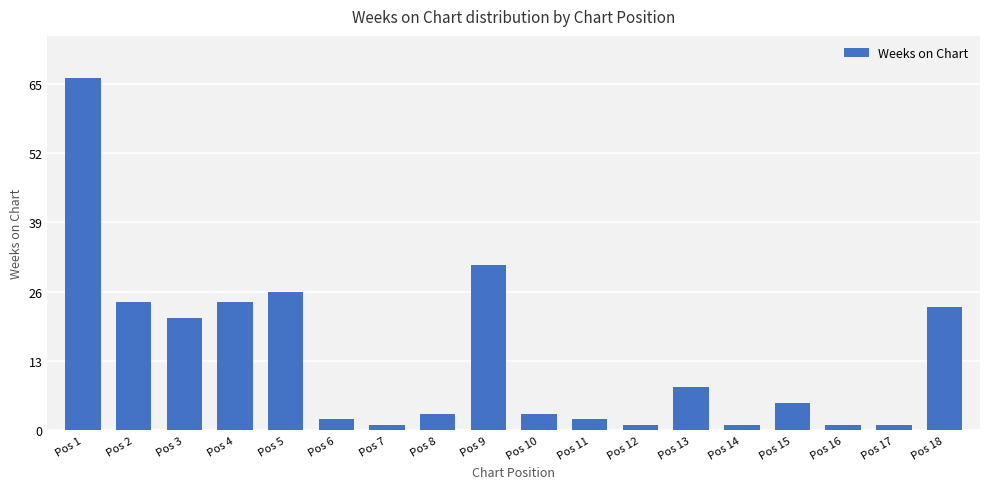

What is the sum of all values?

243